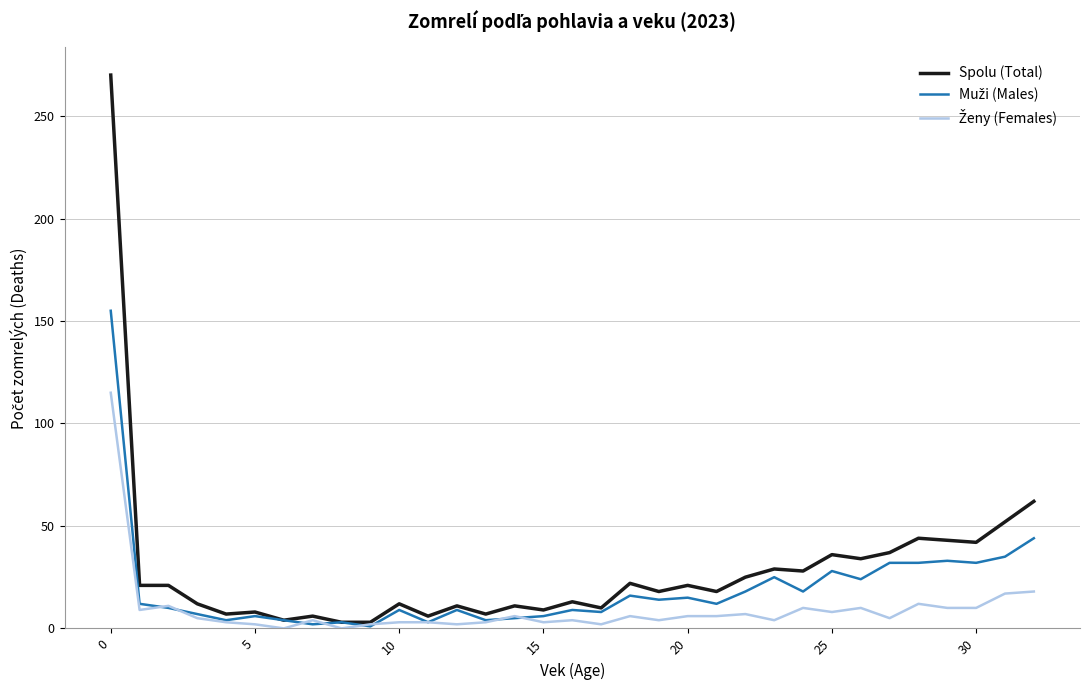

Which series has the widest spread of values?

Spolu (Total)